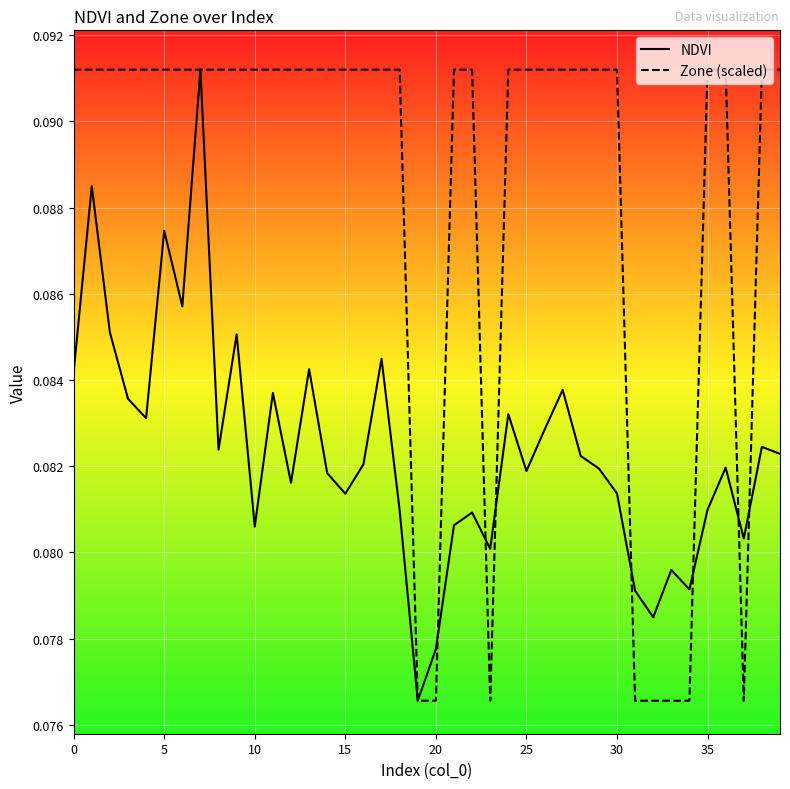

Rank the series by their average value, from lowest to highest.

NDVI, Zone (scaled)